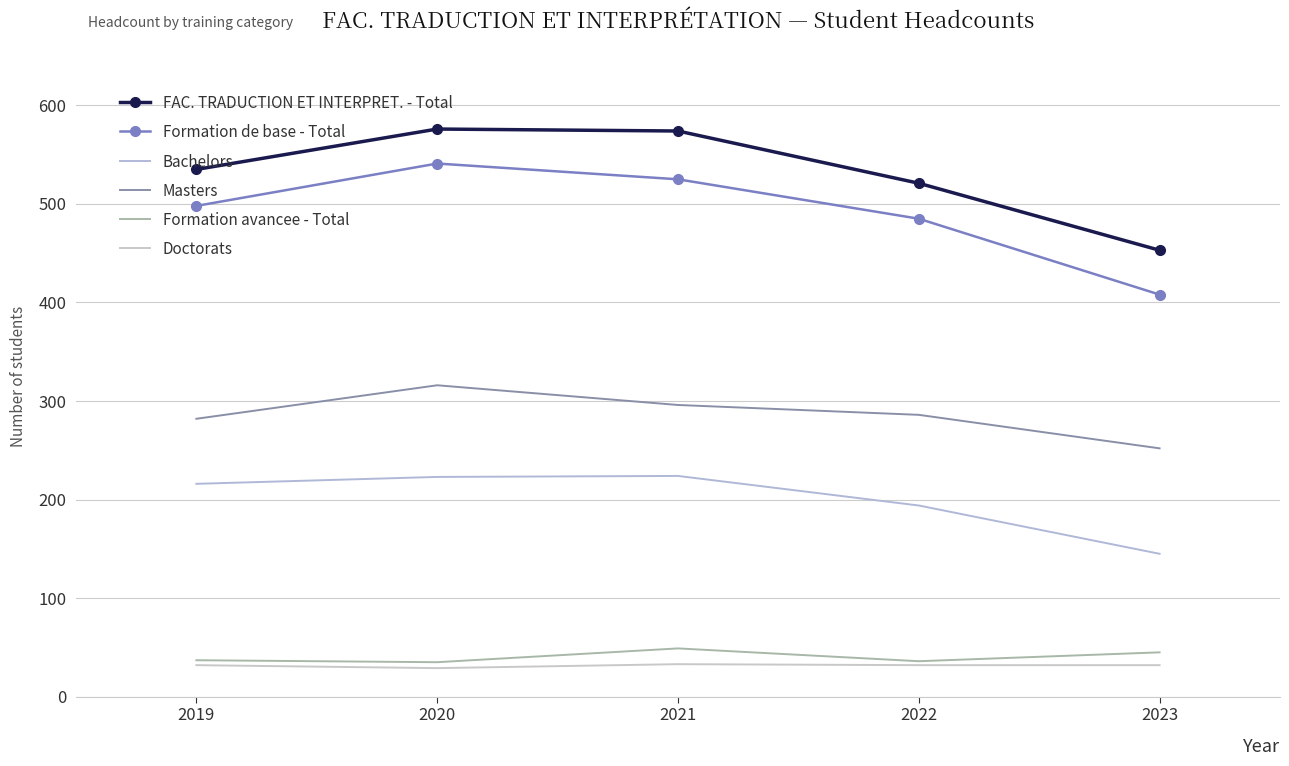

How many values in the Bachelors series exceed 216?

2